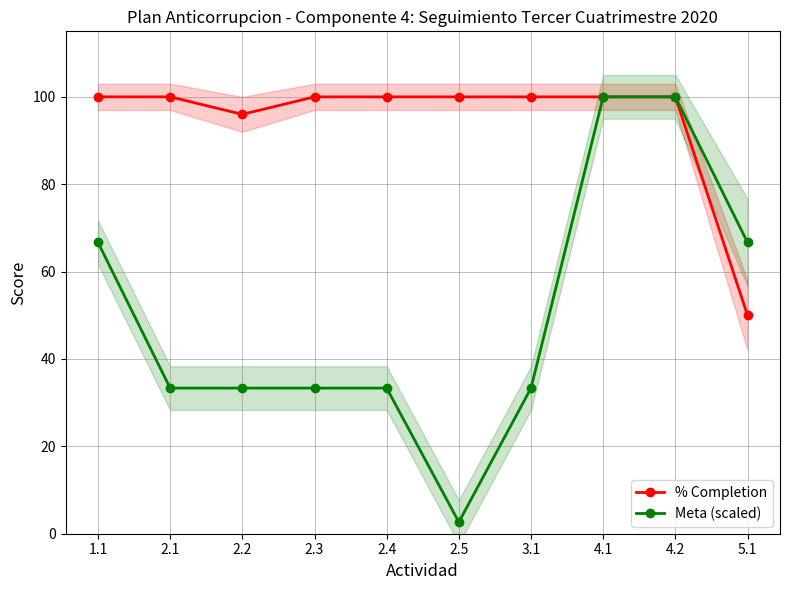

In Meta (scaled), how many points are lower than both neighbors (excluding endpoints)?

1